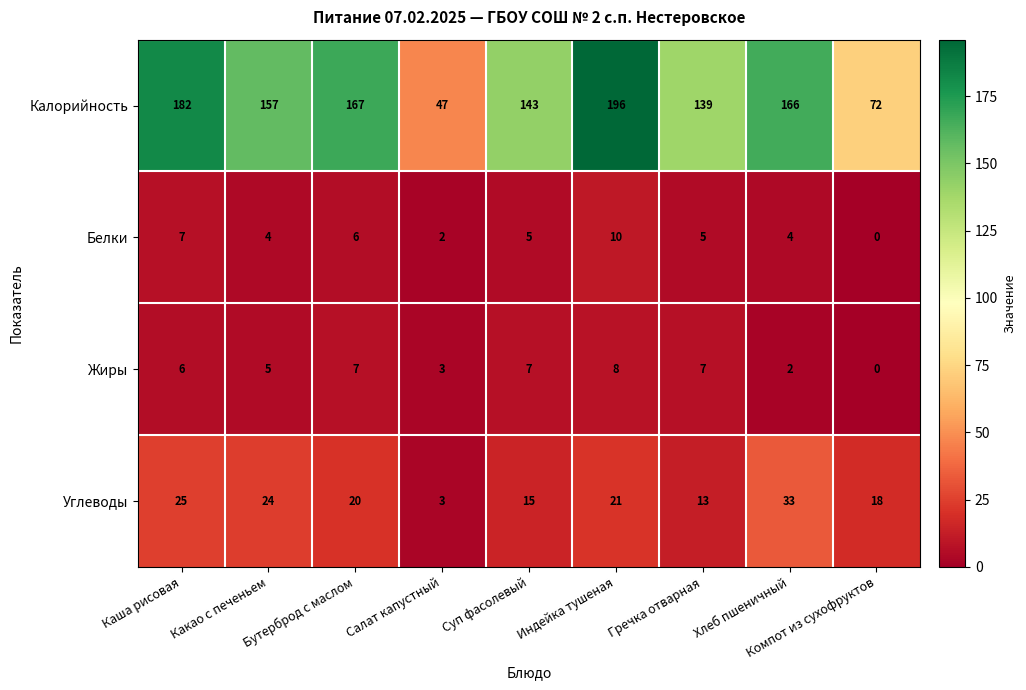

Is it true that Белки equals 5 at Гречка отварная?

True